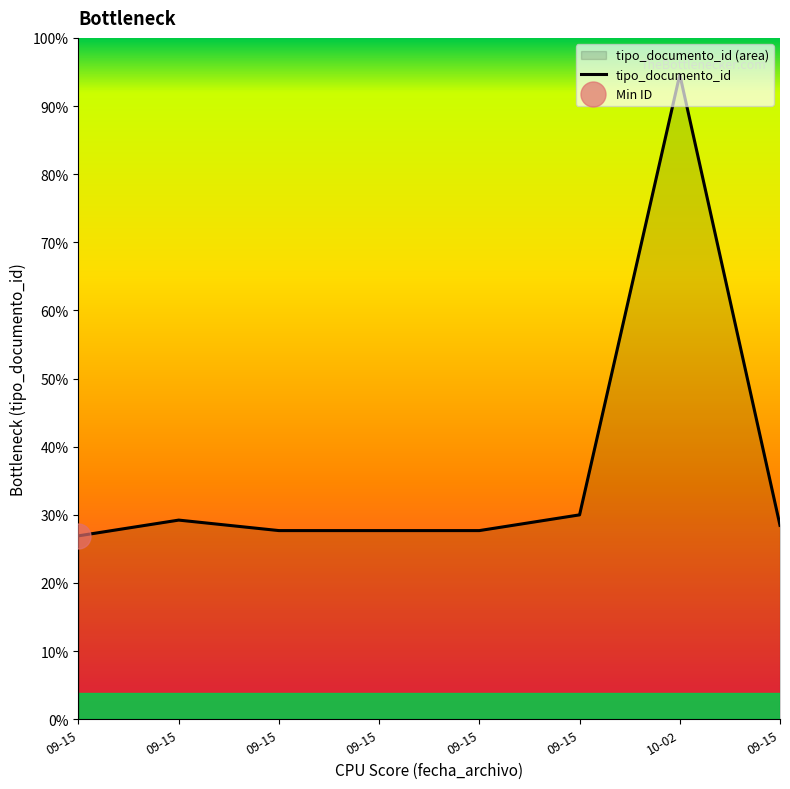

Which category has the highest value across all series?

10-02